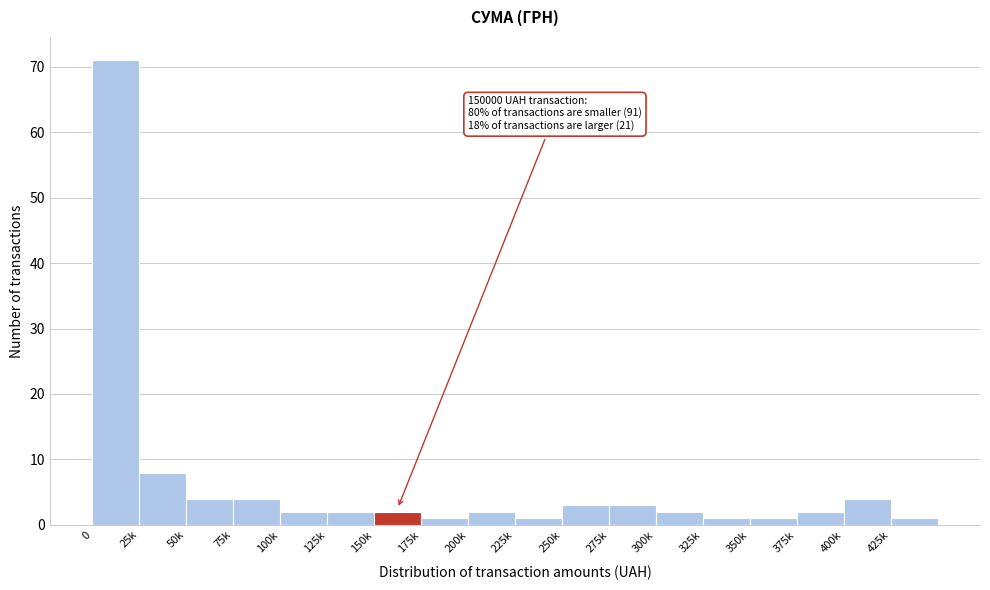

Reading left to right, what are all the values shown in this chart?

0=71	25k=8	50k=4	75k=4	100k=2	125k=2	150k=2	175k=1	200k=2	225k=1	250k=3	275k=3	300k=2	325k=1	350k=1	375k=2	400k=4	425k=1